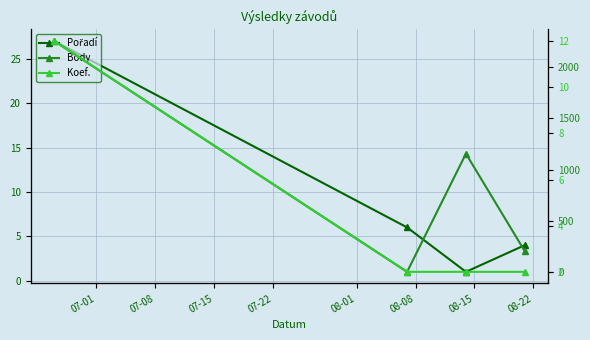

Is this an area chart (filled region under the line)?

No